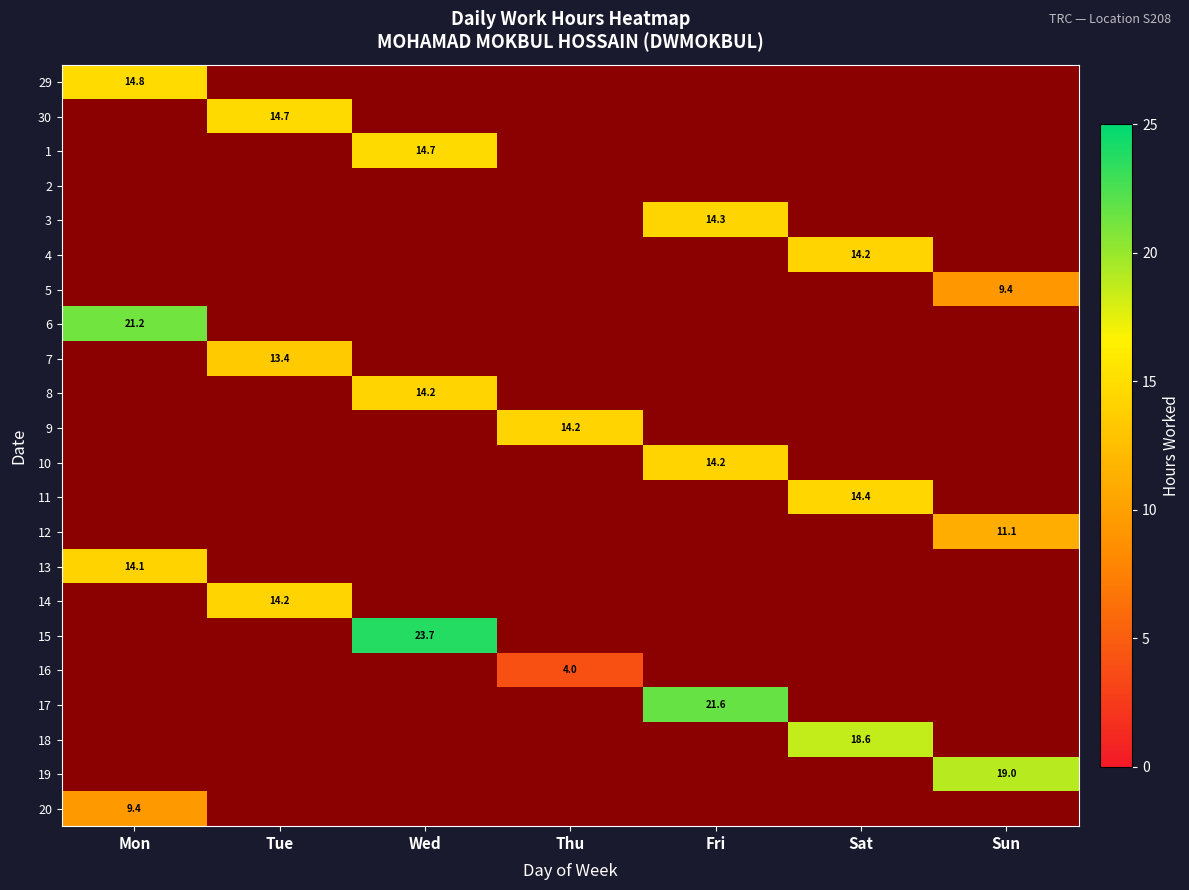

At which category is the sum across all series the highest?

Mon